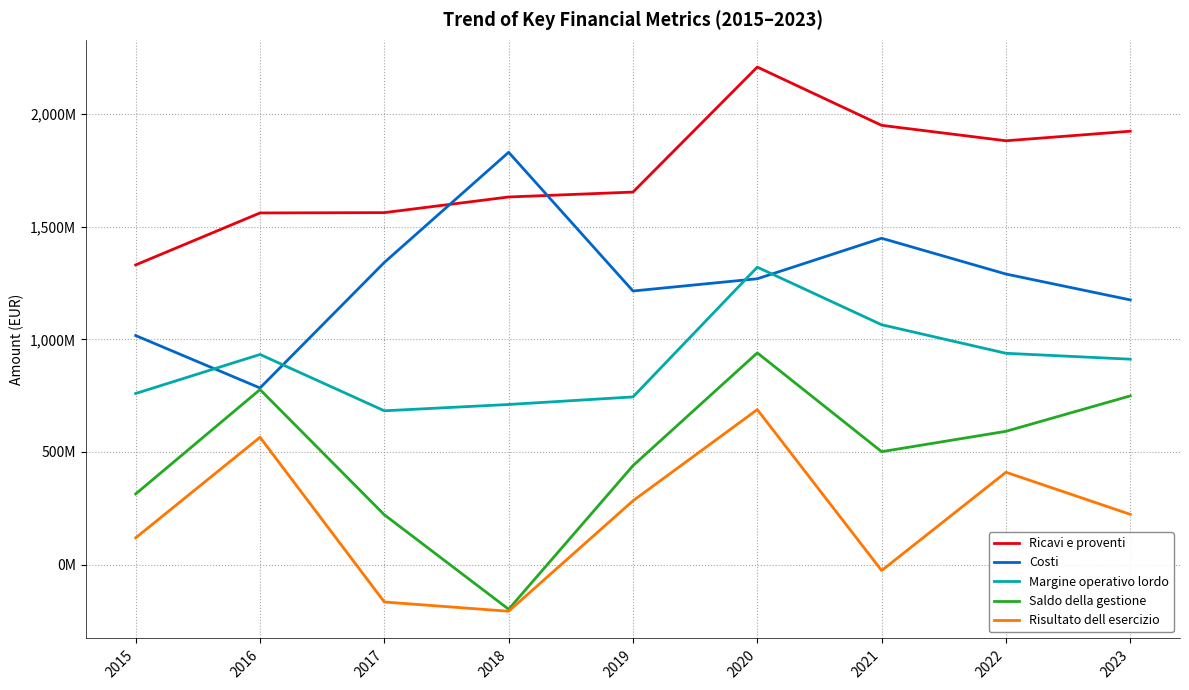

Where does the Margine operativo lordo series first go above 912043073?

2016